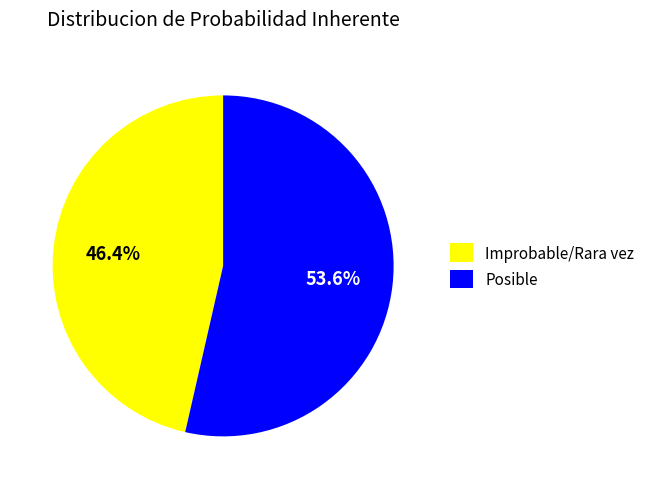

What percentage is NOT represented by Improbable/Rara vez?

53.6%